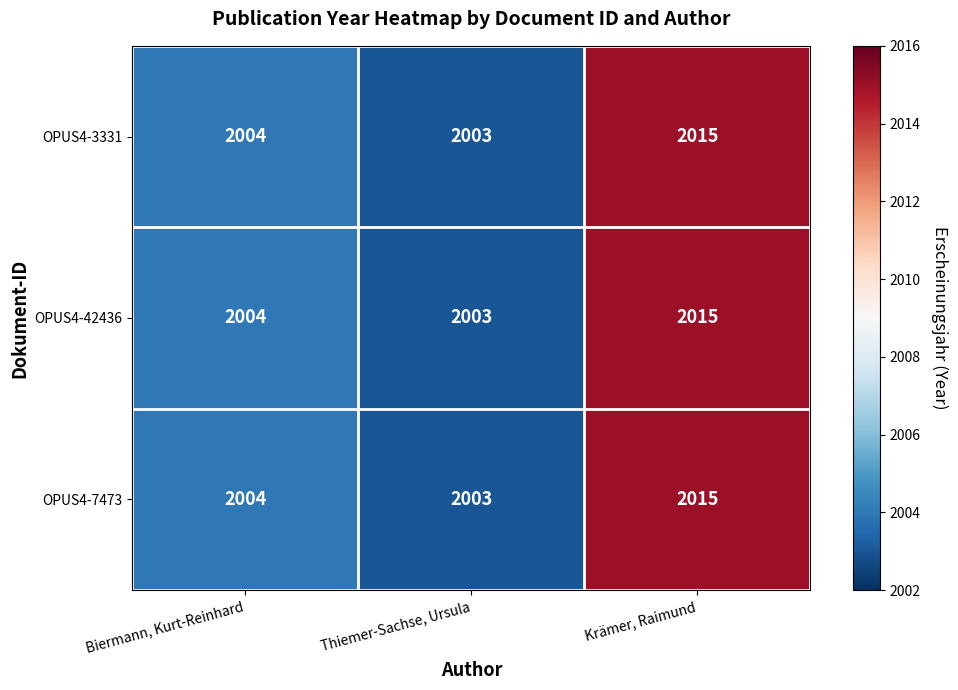

True or false: OPUS4-42436 has a value of 3165 at Biermann, Kurt-Reinhard.

False